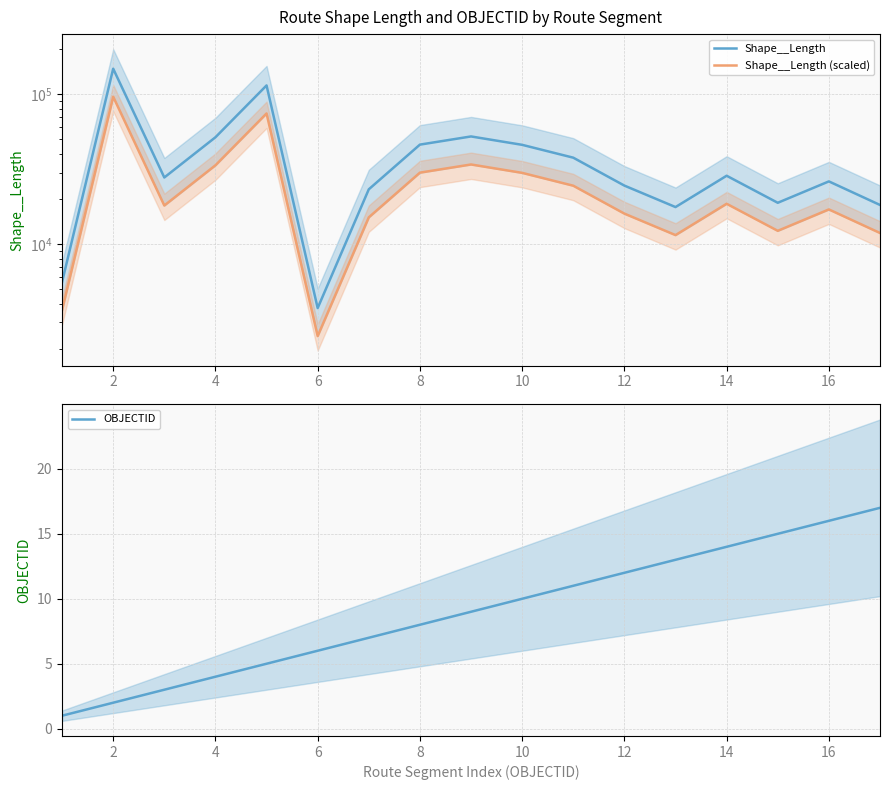

True or false: Shape__Length has more than 1 interior local peaks.

True